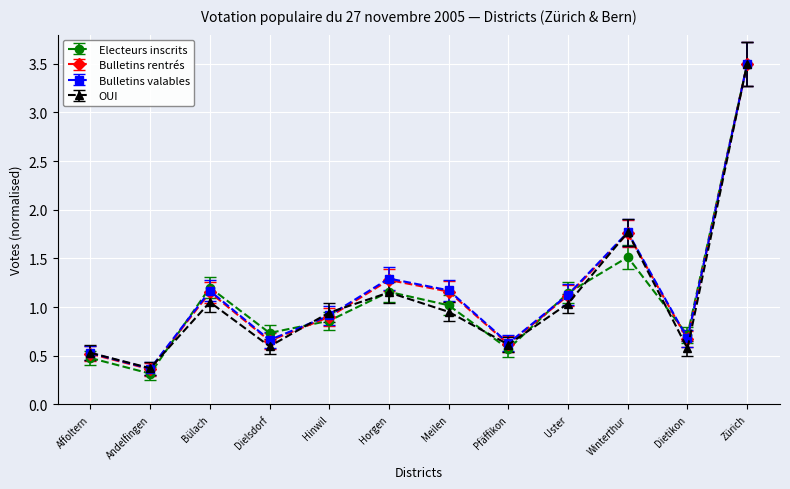

Is it true that OUI equals 1.2 at Horgen?

True